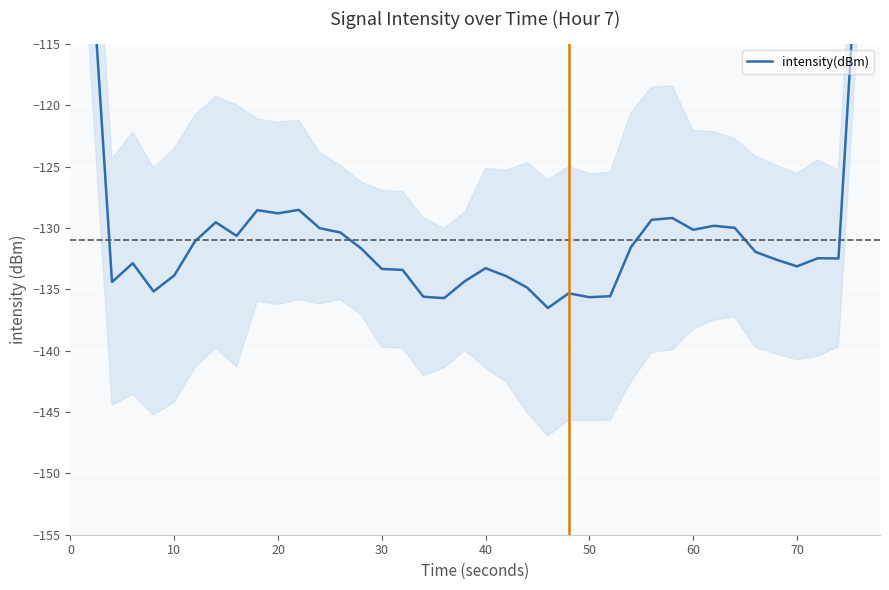

Reading left to right, extract all data points from this chart.

-78.7	-108.0	-134.4	-132.9	-135.2	-133.9	-131.1	-129.5	-130.6	-128.5	-128.8	-128.5	-130.0	-130.4	-131.7	-133.3	-133.4	-135.6	-135.7	-134.3	-133.3	-133.9	-134.9	-136.5	-135.3	-135.6	-135.6	-131.6	-129.3	-129.2	-130.1	-129.8	-130.0	-131.9	-132.6	-133.1	-132.5	-132.5	-104.3	-79.0